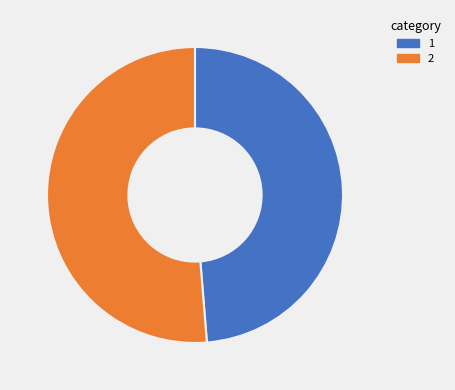

Does any single category account for the majority?

Yes